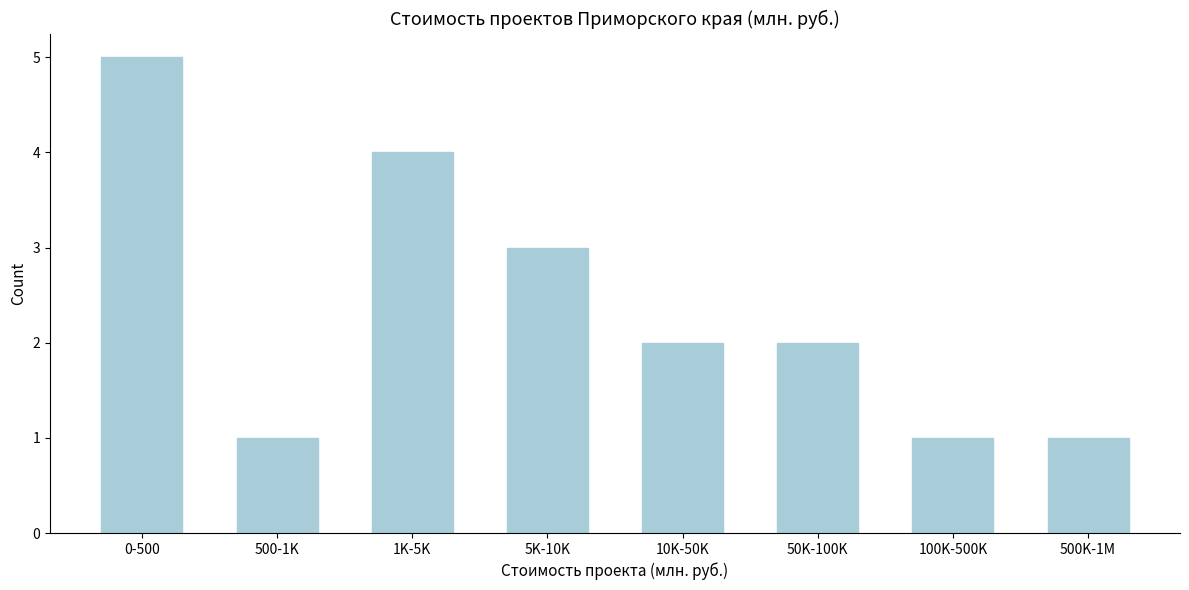

Reading left to right, list all the values displayed in this chart.

5	1	4	3	2	2	1	1